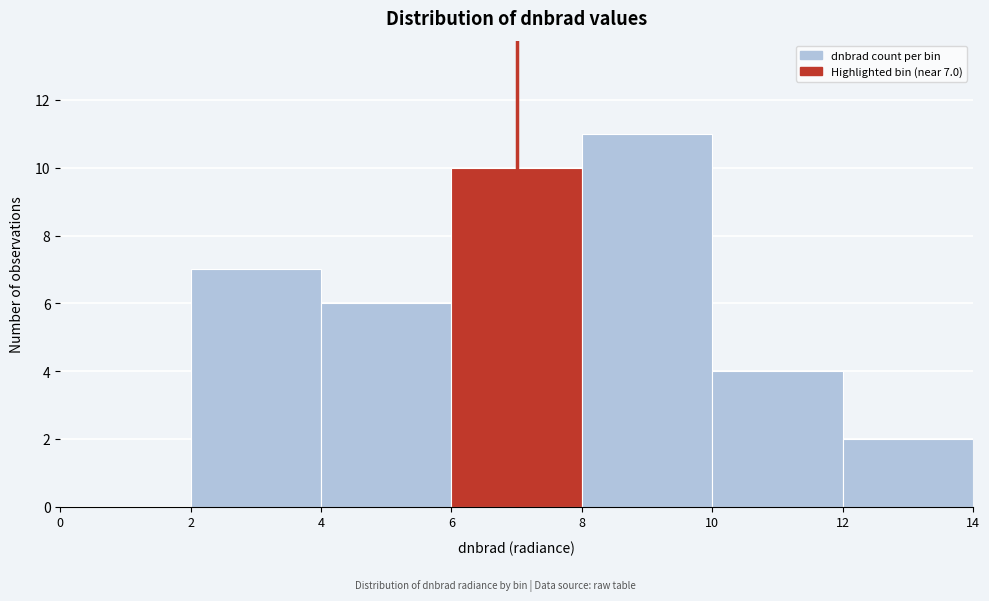

Which range on the x-axis has the tallest bar?

8 to 10